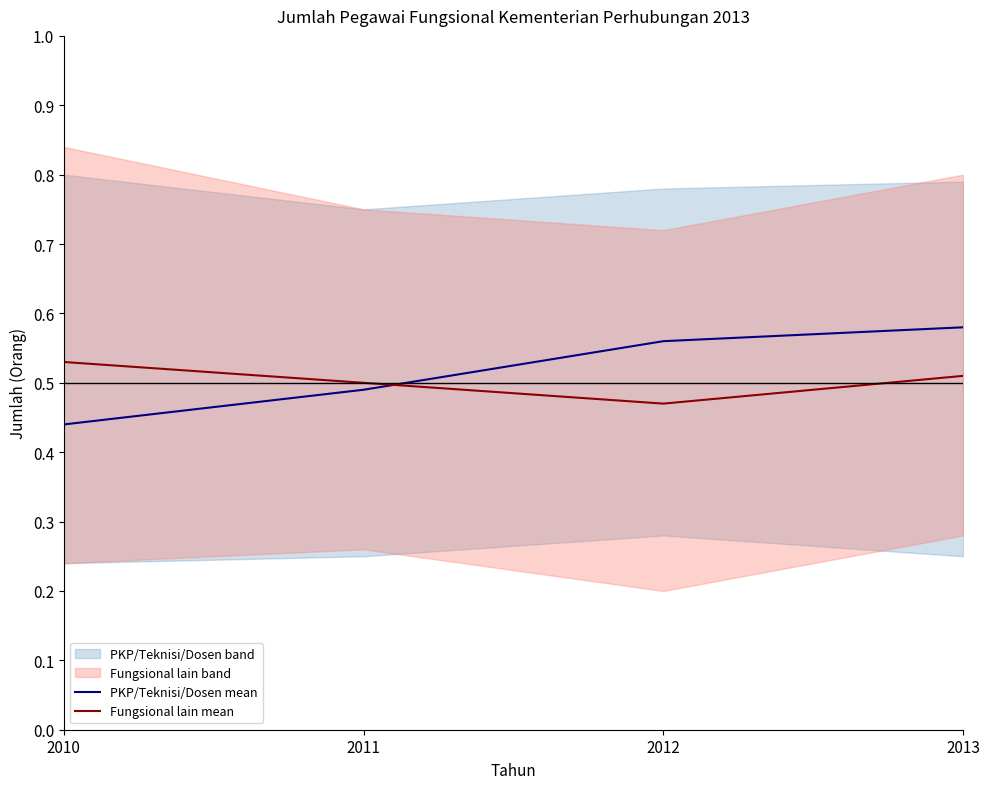

Does the chart have visible grid lines?

No